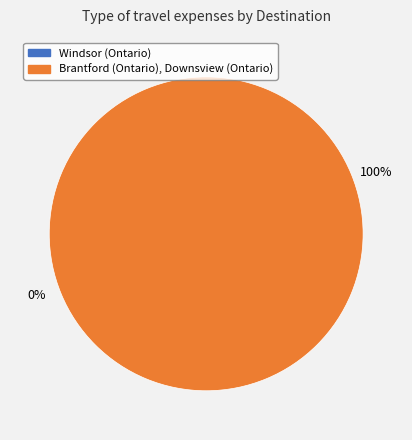

What is the smallest slice in the pie chart?

Windsor (Ontario)